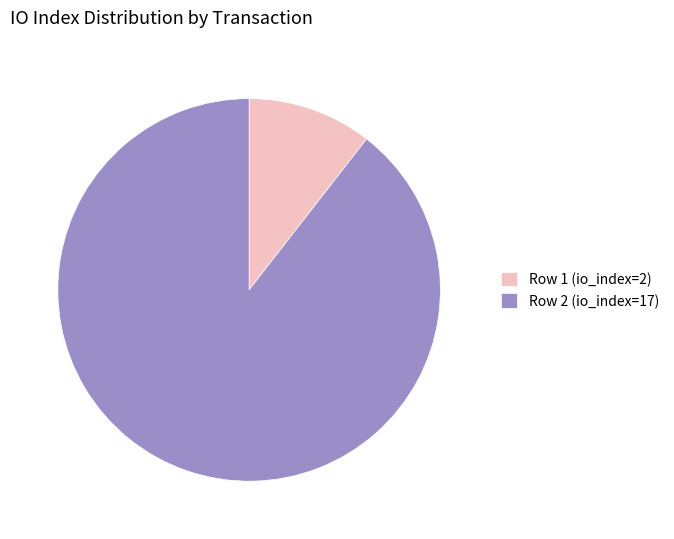

Which category has the smallest portion of the pie?

Row 1 (io_index=2)